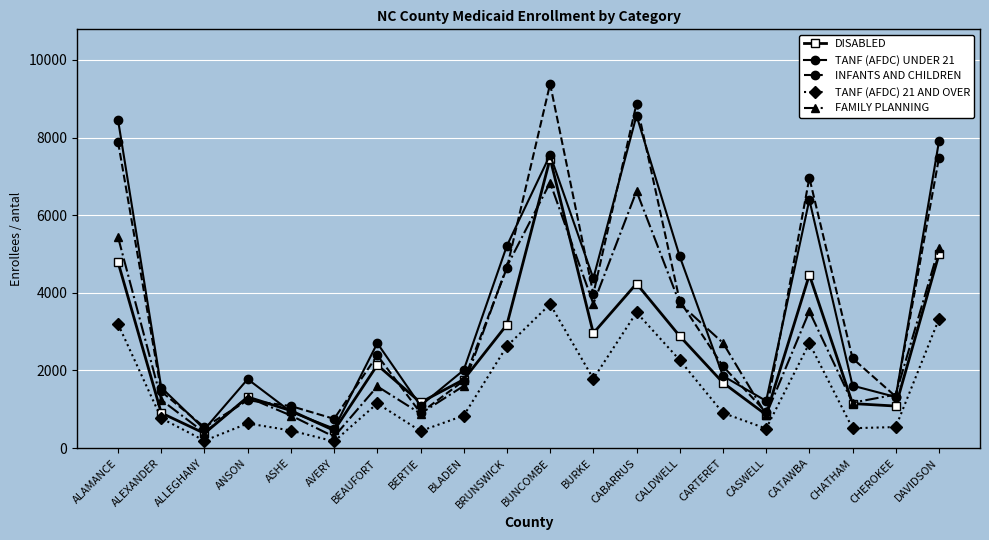

How many series are shown in this chart?

5